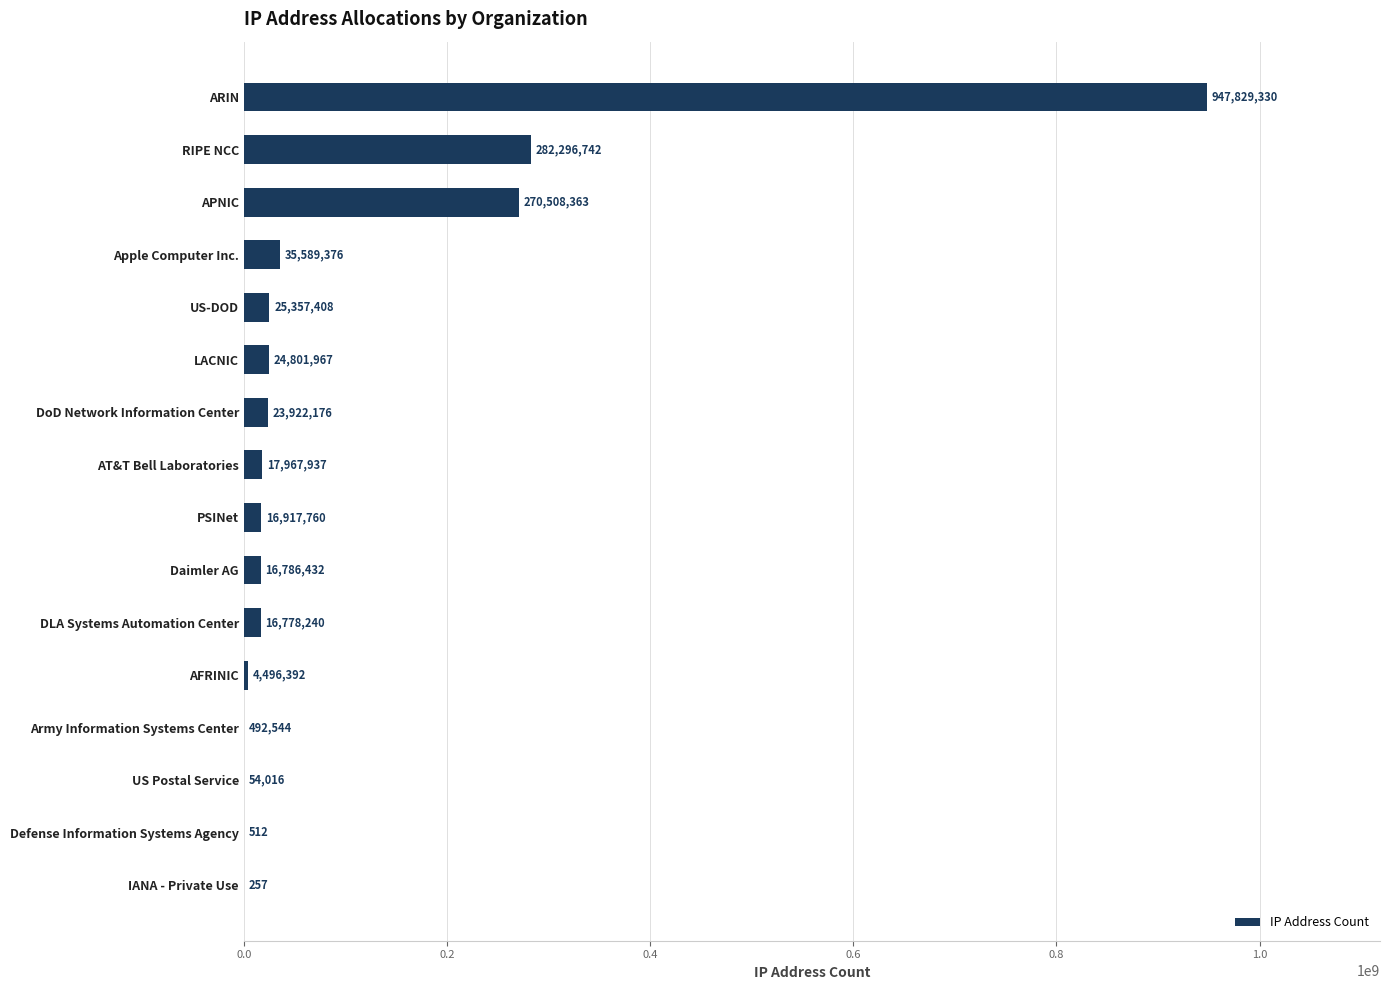

What is the ratio of the value at US-DOD to the value at US Postal Service?

469.4